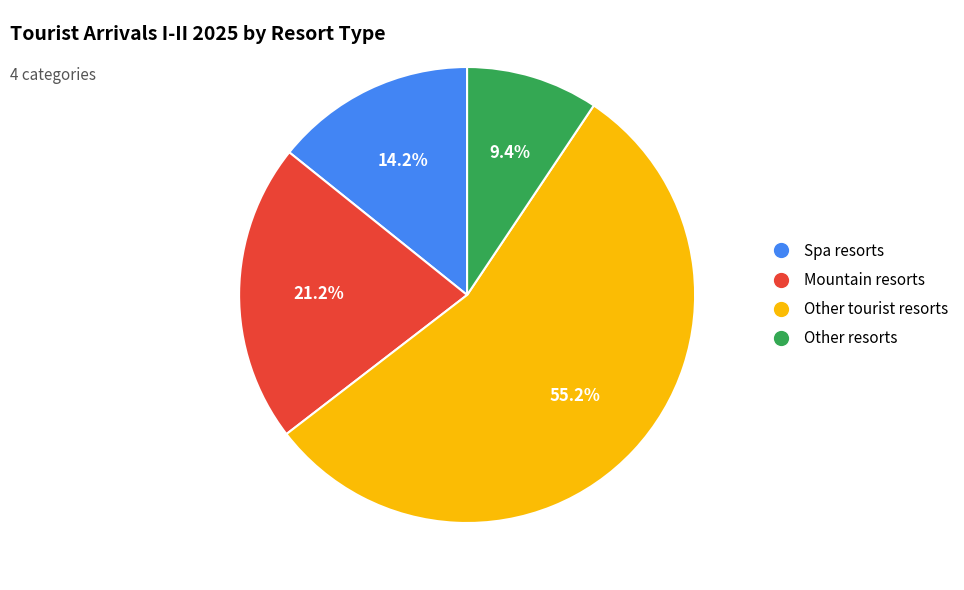

True or false: Other resorts accounts for 9% of the total.

True